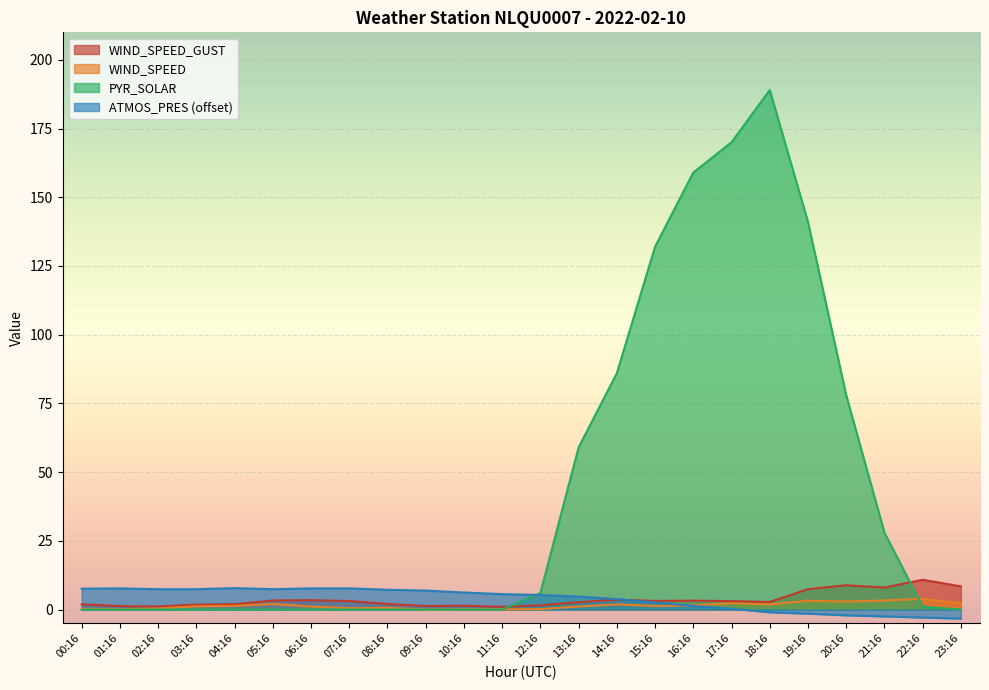

Which category has the highest value in the WIND_SPEED_GUST series?

22:16